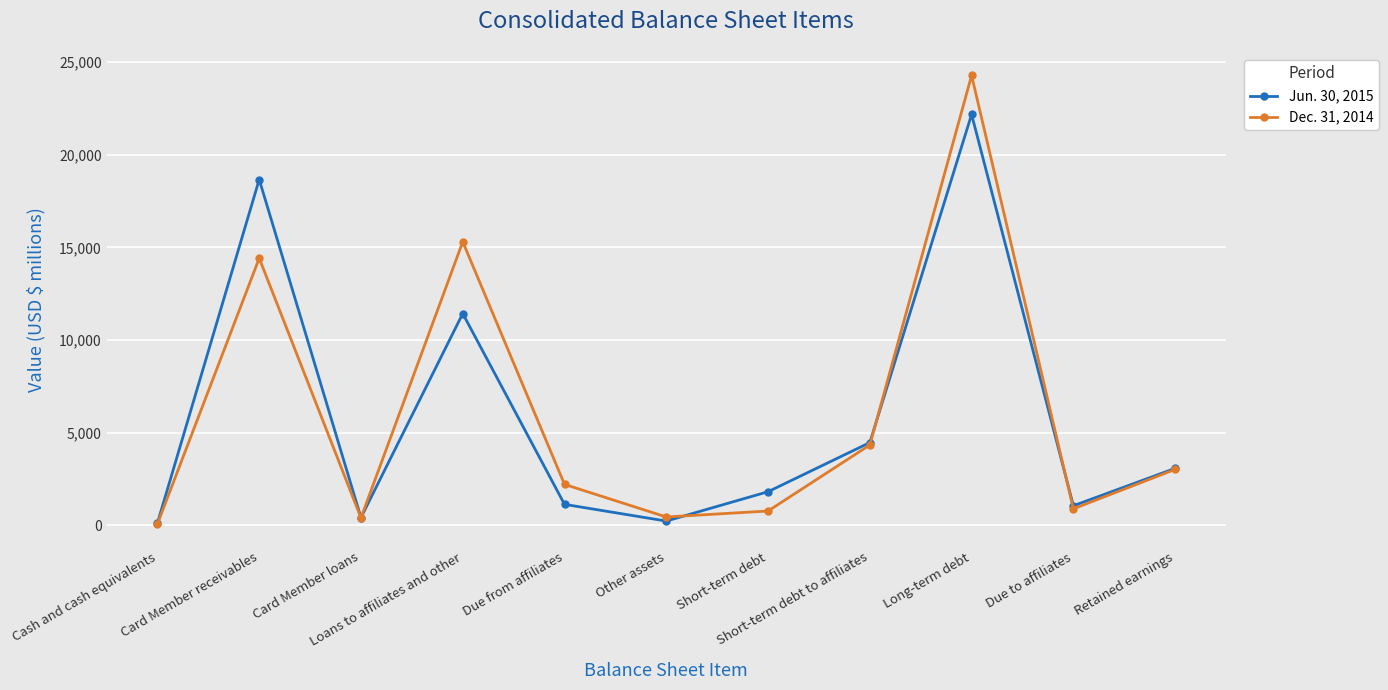

List the series in order of their overall mean, highest first.

Dec. 31, 2014, Jun. 30, 2015